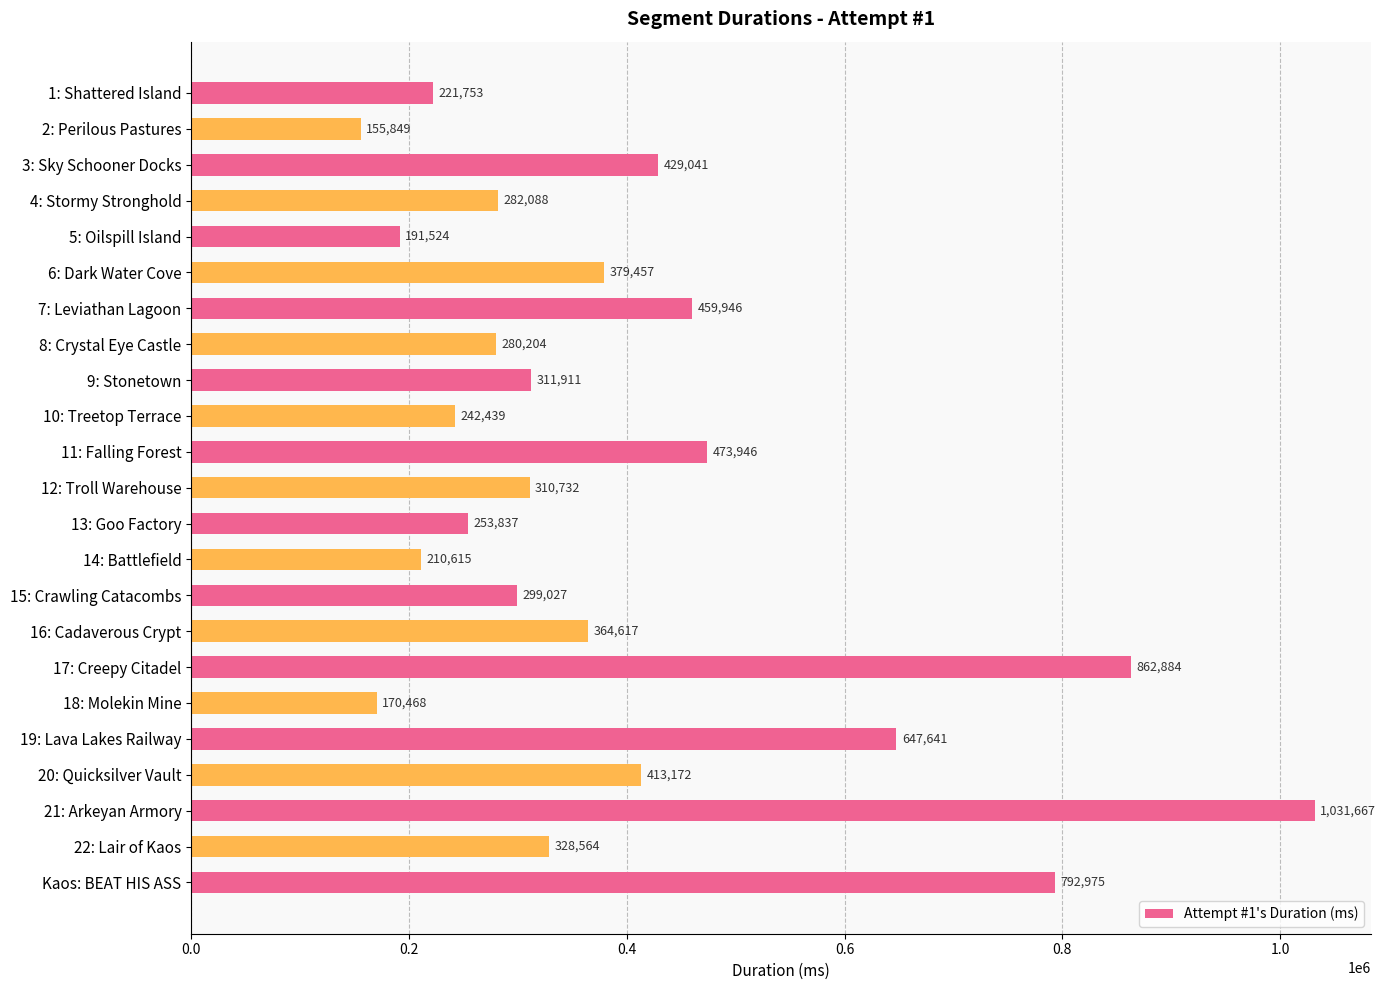

What is the greatest value displayed?

1031667